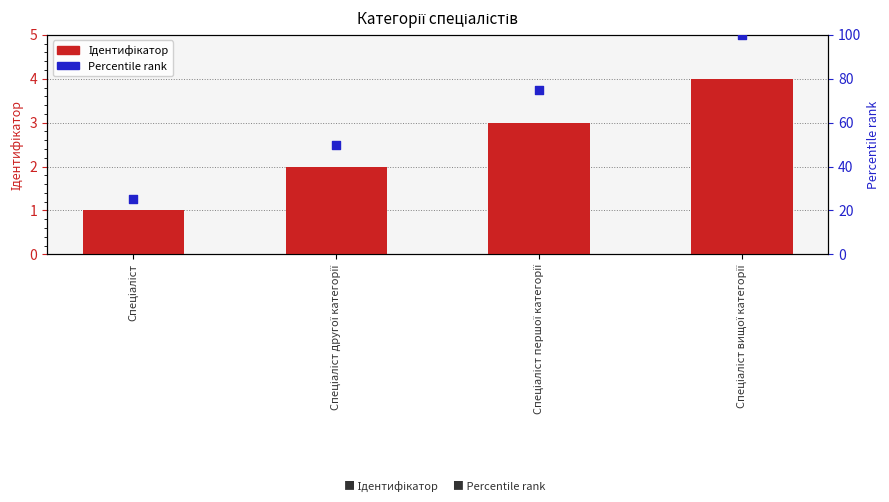

Which series reaches the maximum Y coordinate?

Percentile rank